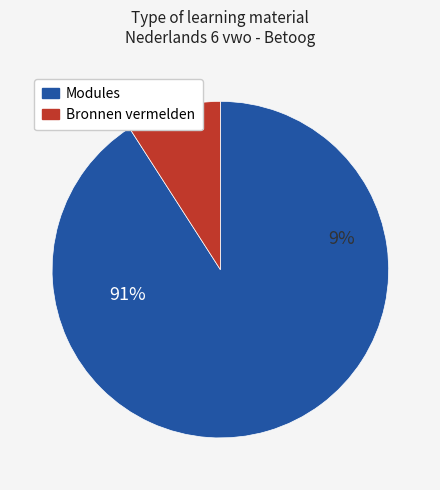

Combined, do Bronnen vermelden and 4. Inleiding en middenstuk account for over 50%?

No